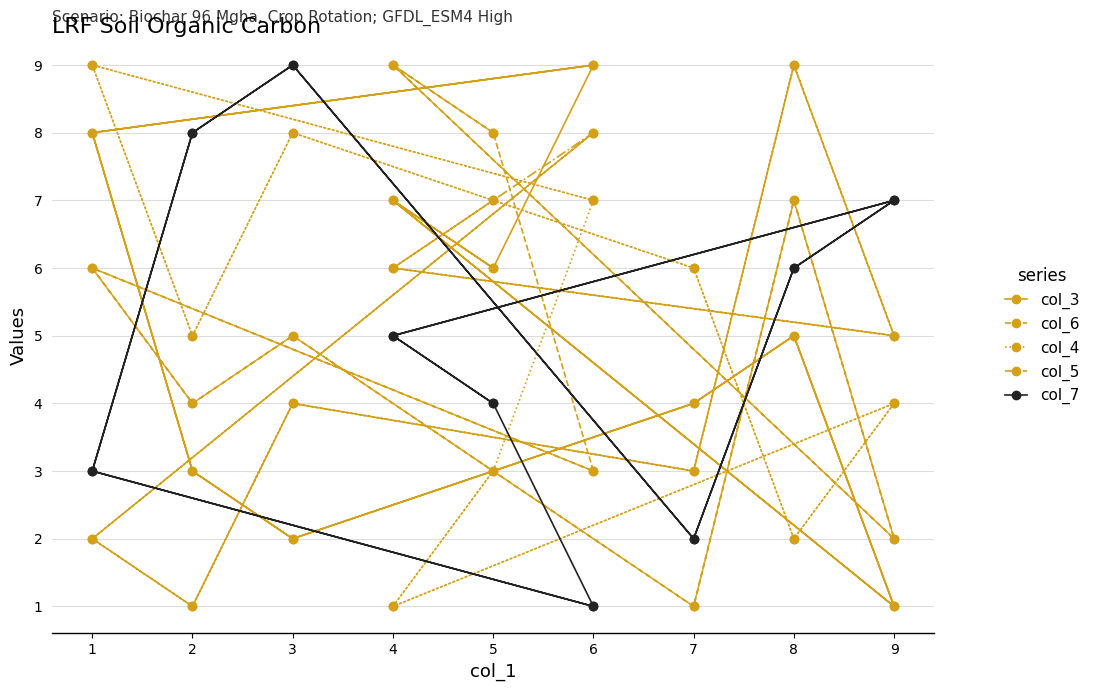

How many series are shown in this chart?

5